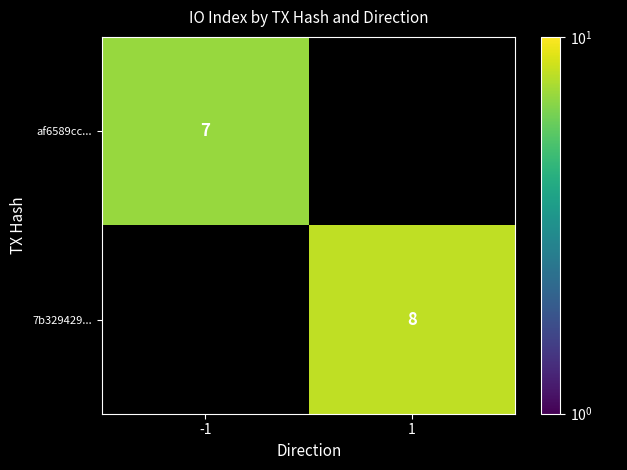

What is the total value across all series at 1?

8